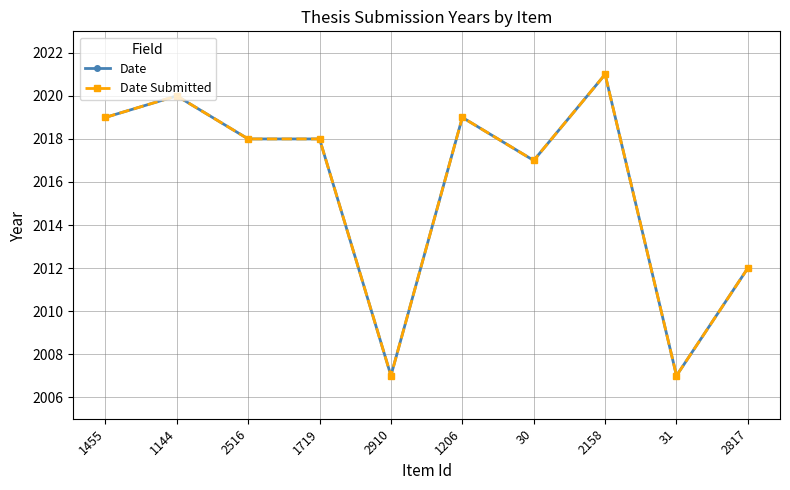

Which category has the lowest value across all series?

2910